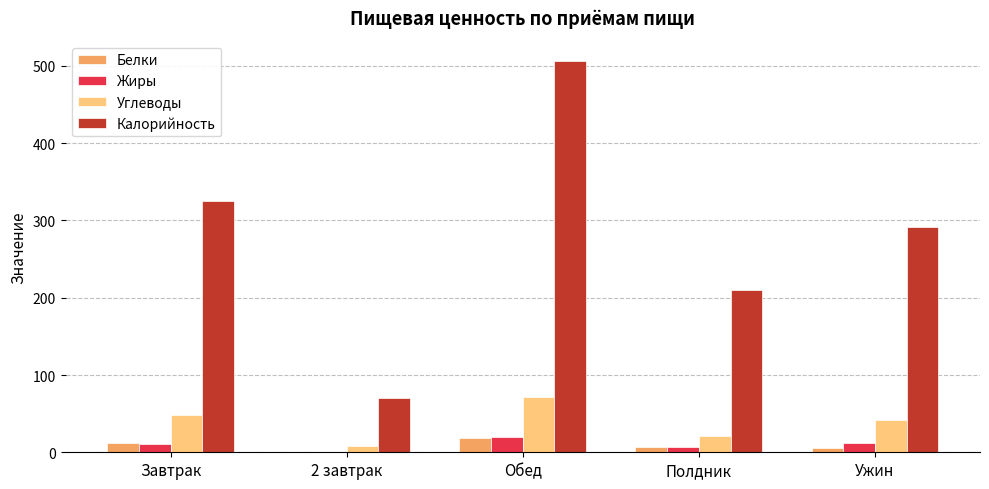

Is the value of Углеводы at Завтрак greater than the value of Жиры at 2 завтрак?

Yes